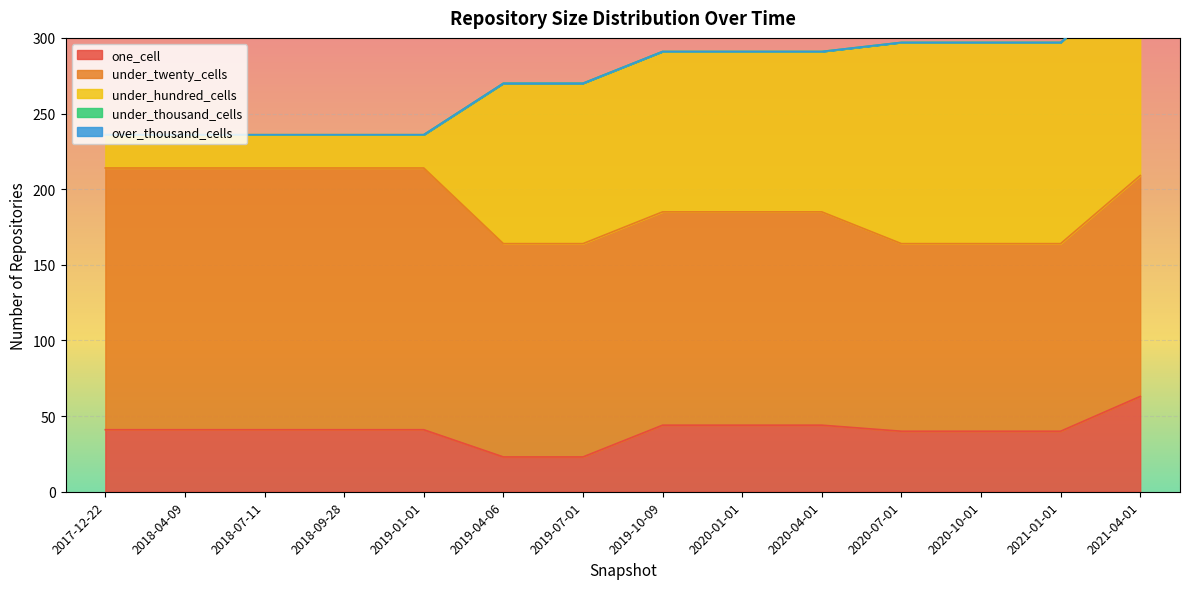

Reading right to left, what are all the values shown in this chart?

one_cell: 2021-04-01=63	2021-01-01=40	2020-10-01=40	2020-07-01=40	2020-04-01=44	2020-01-01=44	2019-10-09=44	2019-07-01=23	2019-04-06=23	2019-01-01=41	2018-09-28=41	2018-07-11=41	2018-04-09=41	2017-12-22=41
under_twenty_cells: 2021-04-01=146	2021-01-01=124	2020-10-01=124	2020-07-01=124	2020-04-01=141	2020-01-01=141	2019-10-09=141	2019-07-01=141	2019-04-06=141	2019-01-01=173	2018-09-28=173	2018-07-11=173	2018-04-09=173	2017-12-22=173
under_hundred_cells: 2021-04-01=133	2021-01-01=133	2020-10-01=133	2020-07-01=133	2020-04-01=106	2020-01-01=106	2019-10-09=106	2019-07-01=106	2019-04-06=106	2019-01-01=22	2018-09-28=22	2018-07-11=22	2018-04-09=22	2017-12-22=22
under_thousand_cells: 2021-04-01=0	2021-01-01=0	2020-10-01=0	2020-07-01=0	2020-04-01=0	2020-01-01=0	2019-10-09=0	2019-07-01=0	2019-04-06=0	2019-01-01=0	2018-09-28=0	2018-07-11=0	2018-04-09=0	2017-12-22=0
over_thousand_cells: 2021-04-01=0	2021-01-01=0	2020-10-01=0	2020-07-01=0	2020-04-01=0	2020-01-01=0	2019-10-09=0	2019-07-01=0	2019-04-06=0	2019-01-01=0	2018-09-28=0	2018-07-11=0	2018-04-09=0	2017-12-22=0